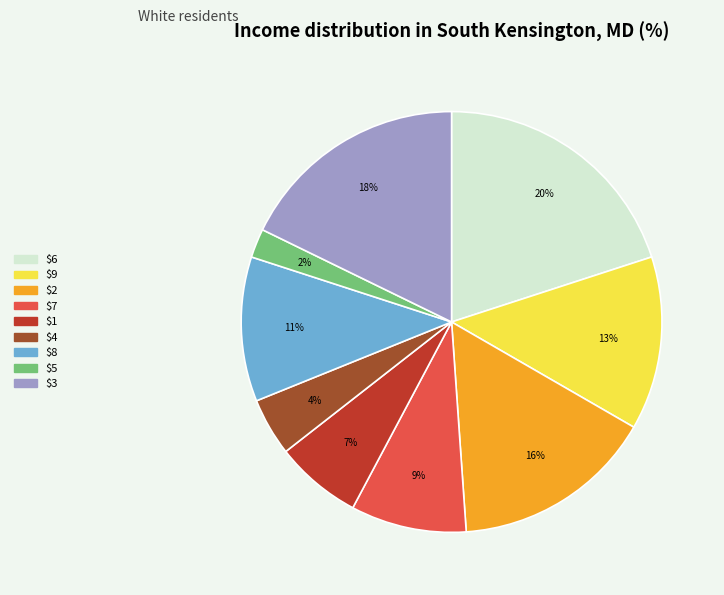

Which category has the biggest portion of the pie?

$6